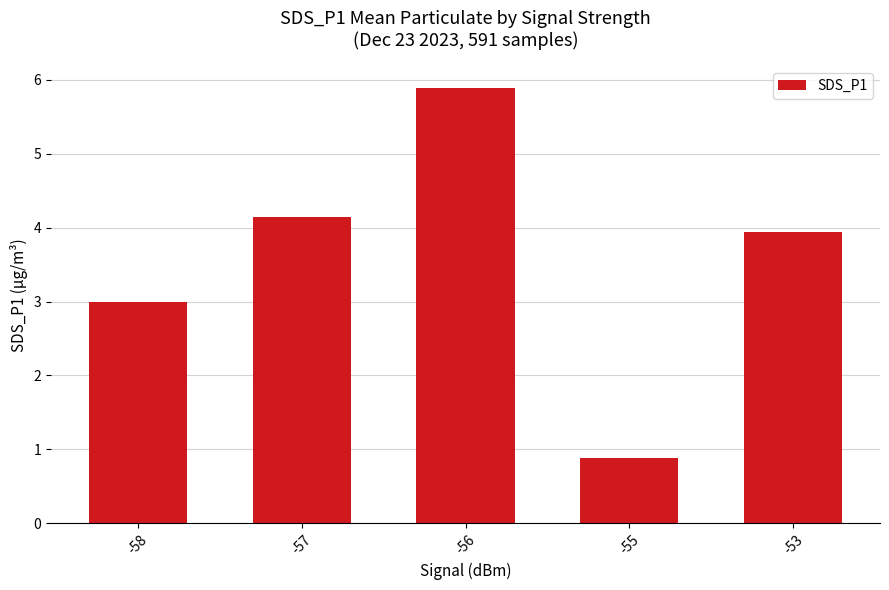

Which category has the highest value across all series?

-56